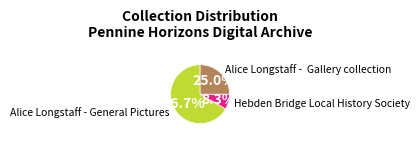

To the nearest percent, what is the average slice percentage?

33%